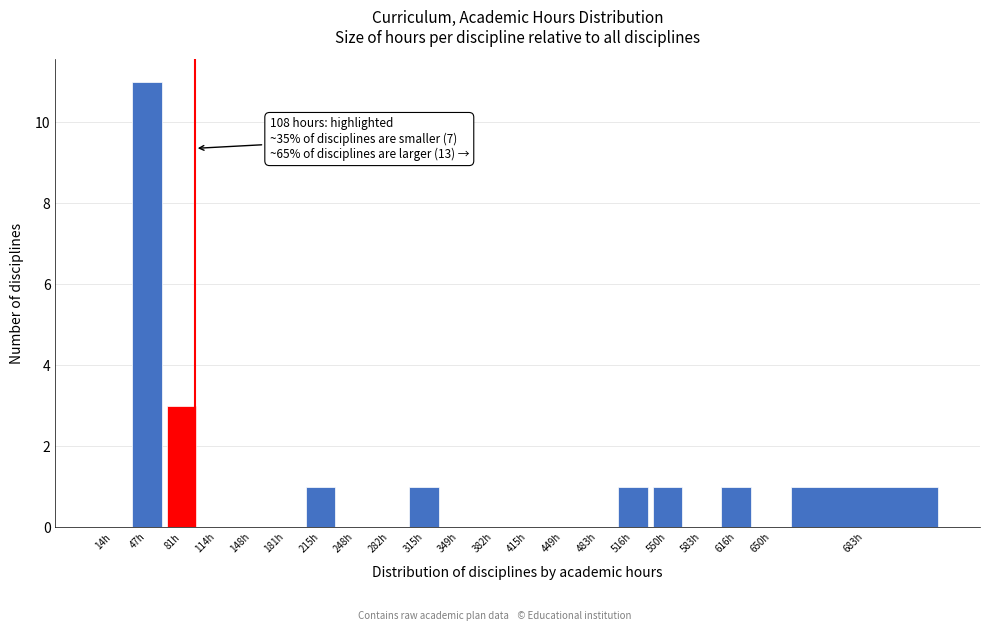

Reading right to left, list all the values displayed in this chart.

683h=1	650h=0	616h=1	583h=0	550h=1	516h=1	483h=0	449h=0	415h=0	382h=0	349h=0	315h=1	282h=0	248h=0	215h=1	181h=0	148h=0	114h=0	81h=3	47h=11	14h=0